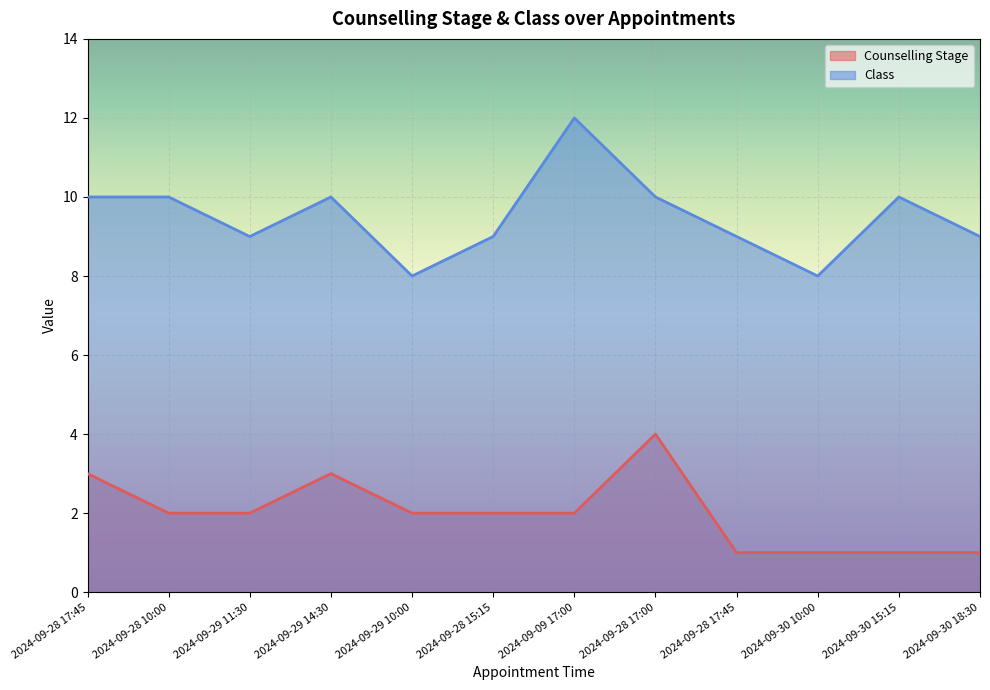

How many Class values are between 9 and 10?

9